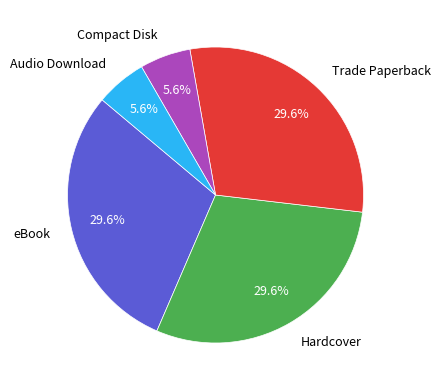

To the nearest percent, what percentage of the pie is Audio Download?

6%